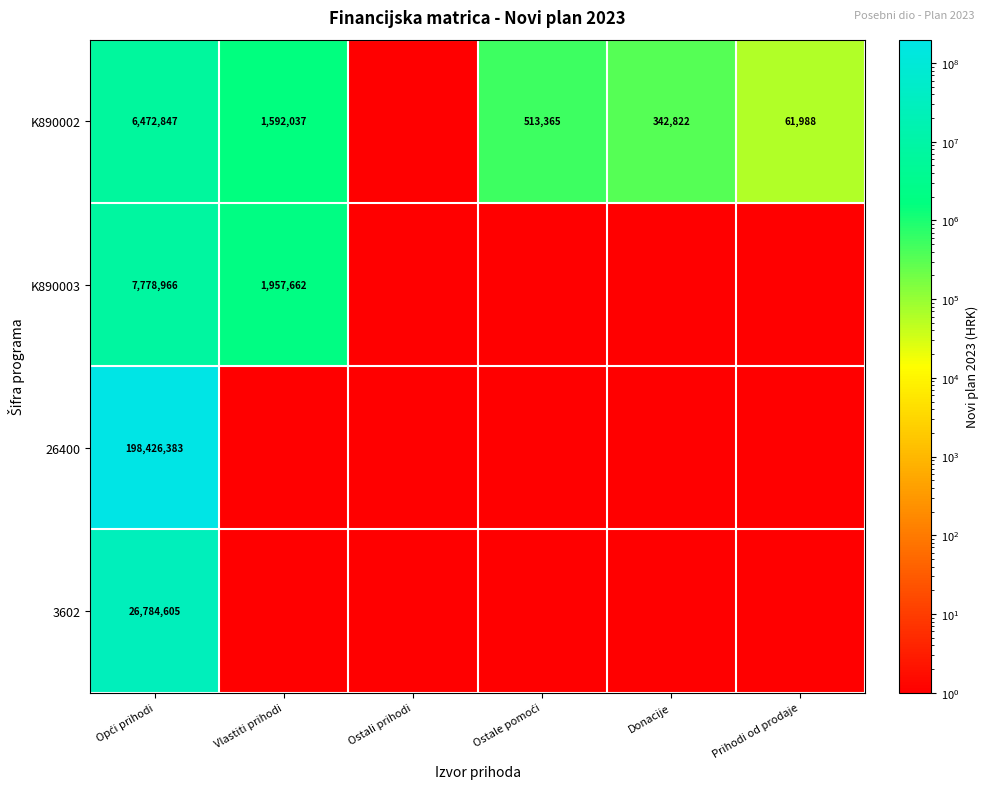

True or false: K890002 has a value of 871095 at Vlastiti prihodi.

False